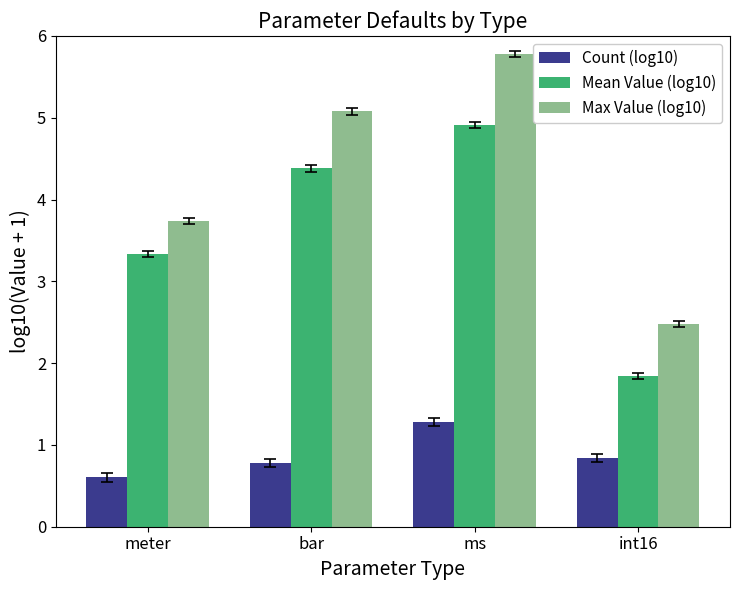

How many groups of bars are there?

4